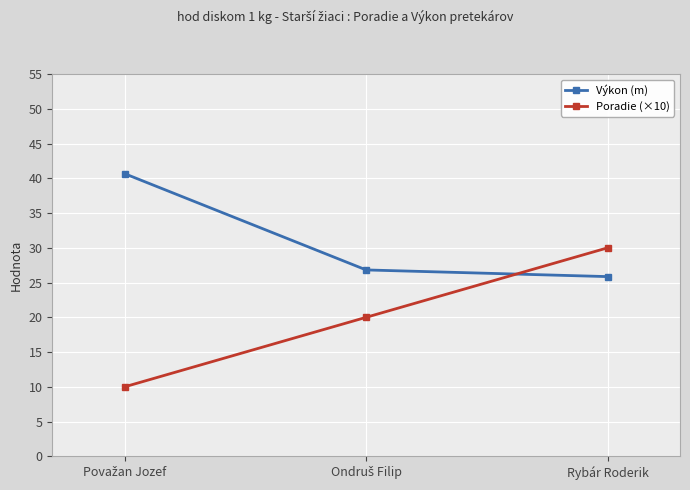

What is the difference between the maximum and minimum values in the Výkon (m) series?

14.8